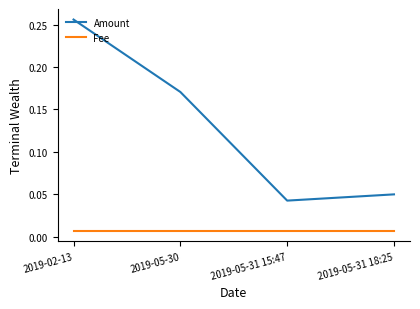

At which label does Amount reach its peak?

2019-02-13